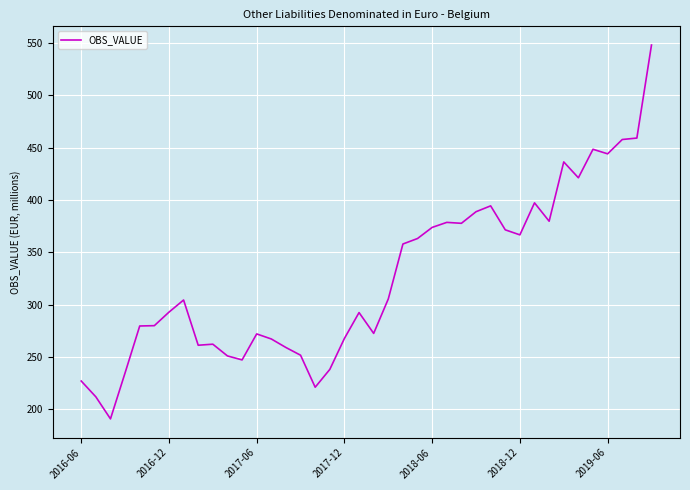

What is the maximum value shown in the chart?

547.9